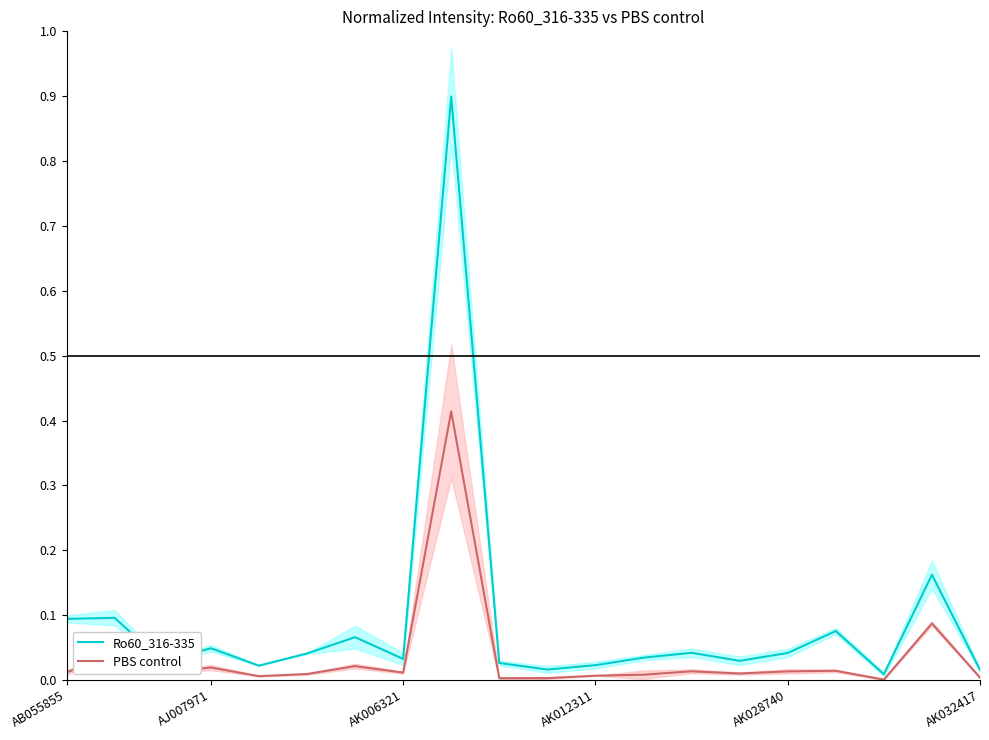

What is the sum of all PBS control values?

0.7